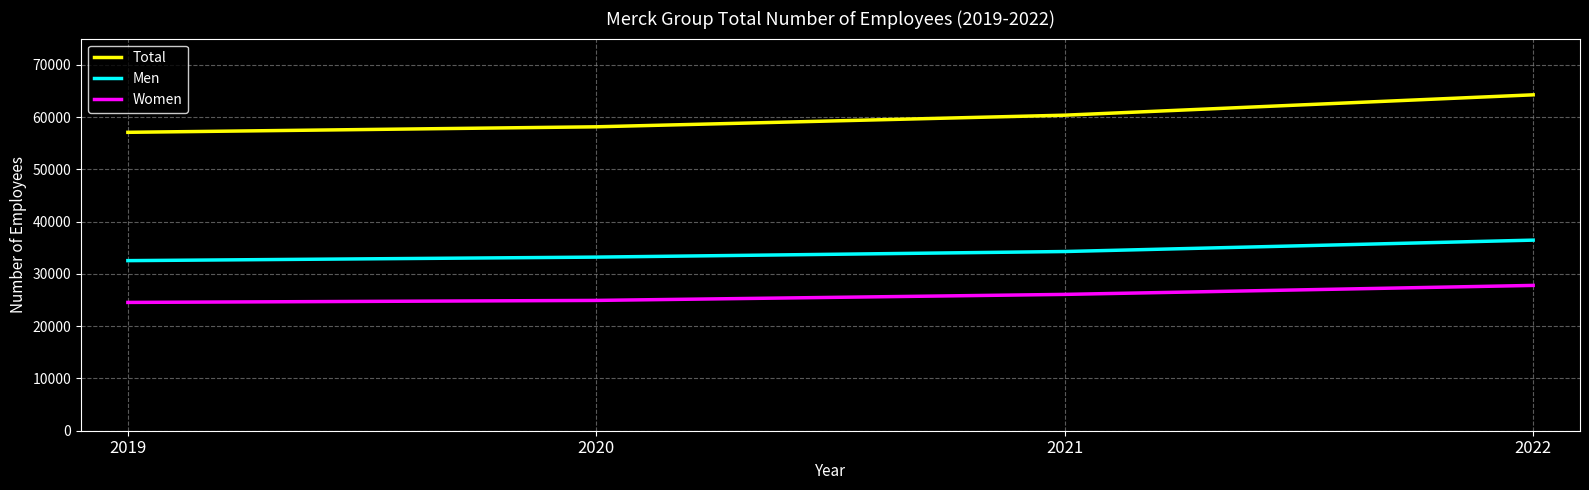

True or false: Women has more than 2 points higher than both neighbors.

False